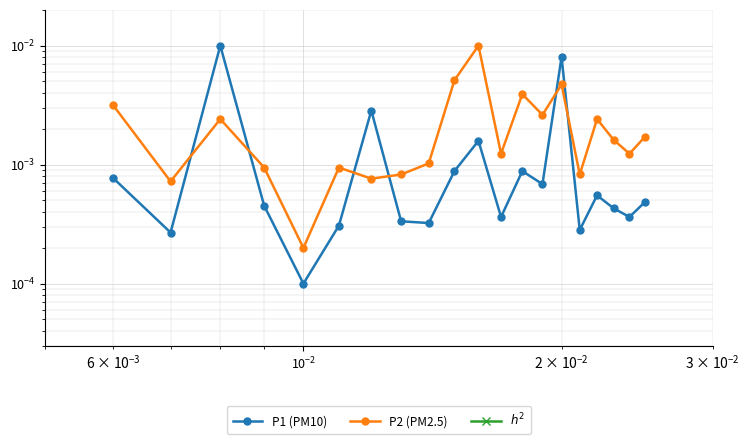

In P2 (PM2.5), how many points are higher than both neighbors (excluding endpoints)?

6